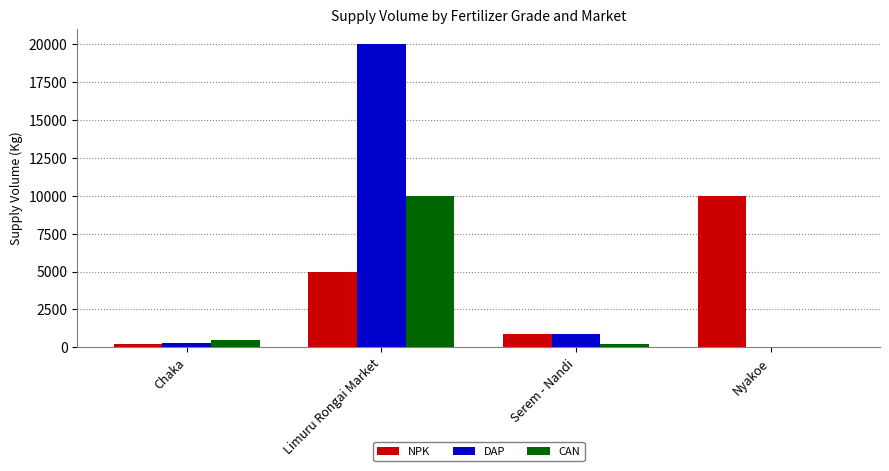

Between Limuru Rongai Market and Serem - Nandi, which series saw the biggest shift?

DAP